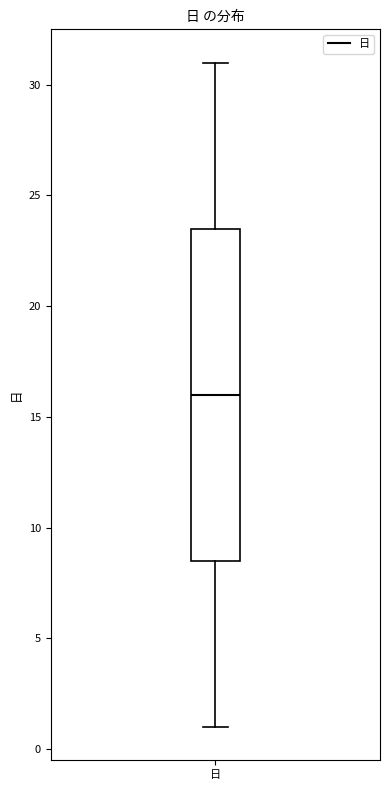

Where is the lower edge of the box for 日 on the y-axis? The values are not printed on the chart, so give them approximately, as read against the axis.

8.5